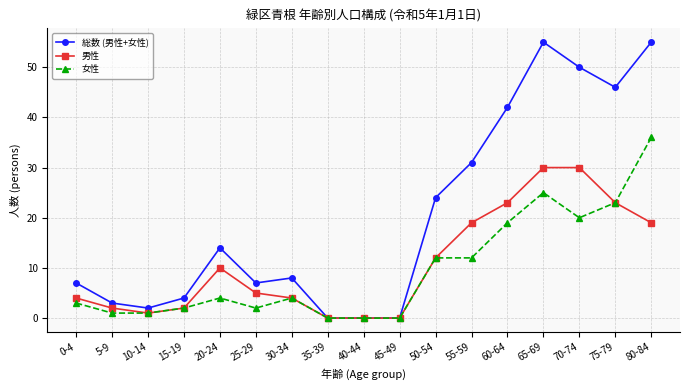

Does the chart display data point markers on the line(s)?

Yes